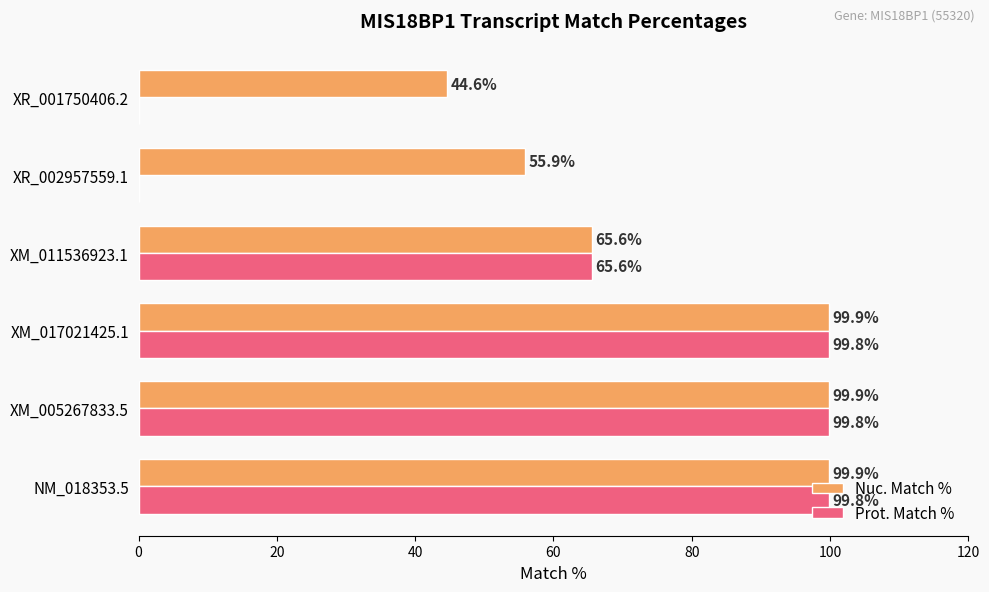

How many data points does each series have?

6